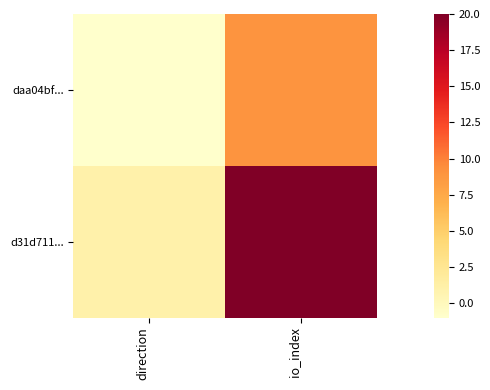

Reading left to right, extract all data points from this chart.

daa04bf...: direction=-1	io_index=9
d31d711...: direction=1	io_index=20